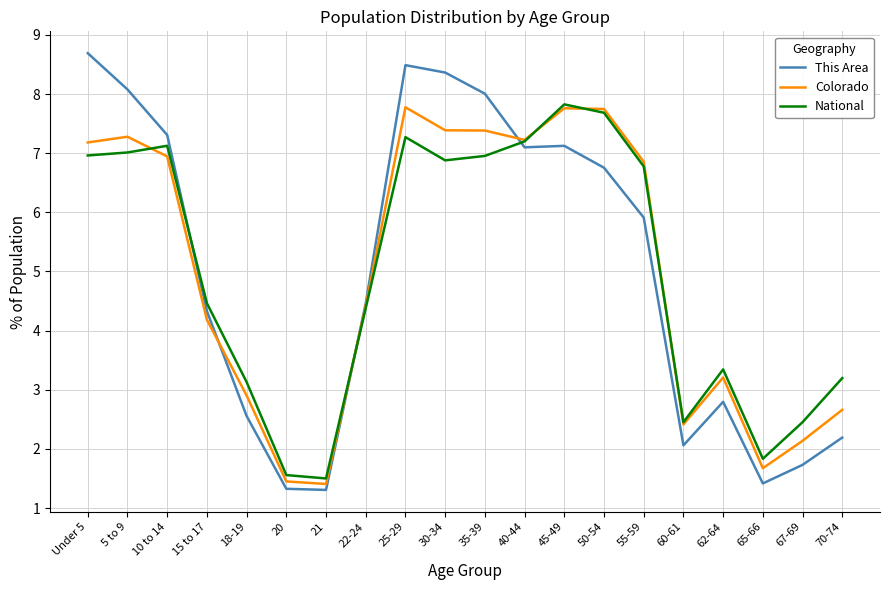

What is the sum of the National values at 30-34 and 25-29?

14.2